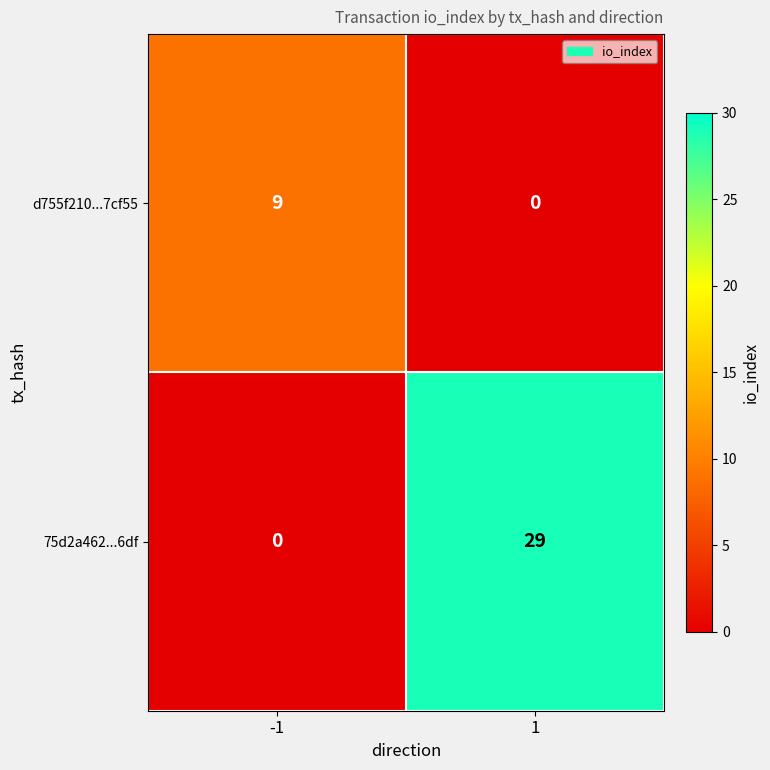

Which series has the largest range (max minus min)?

75d2a462...6df